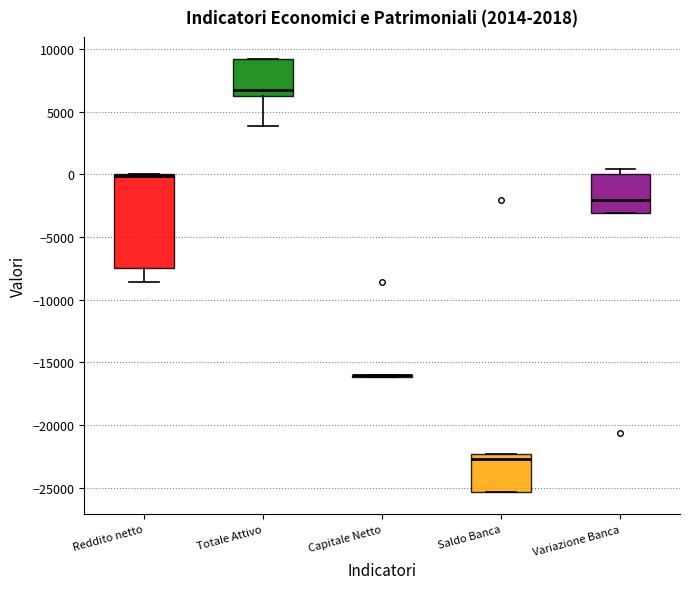

Which box is the tallest, from its lower edge to its upper edge?

Reddito netto